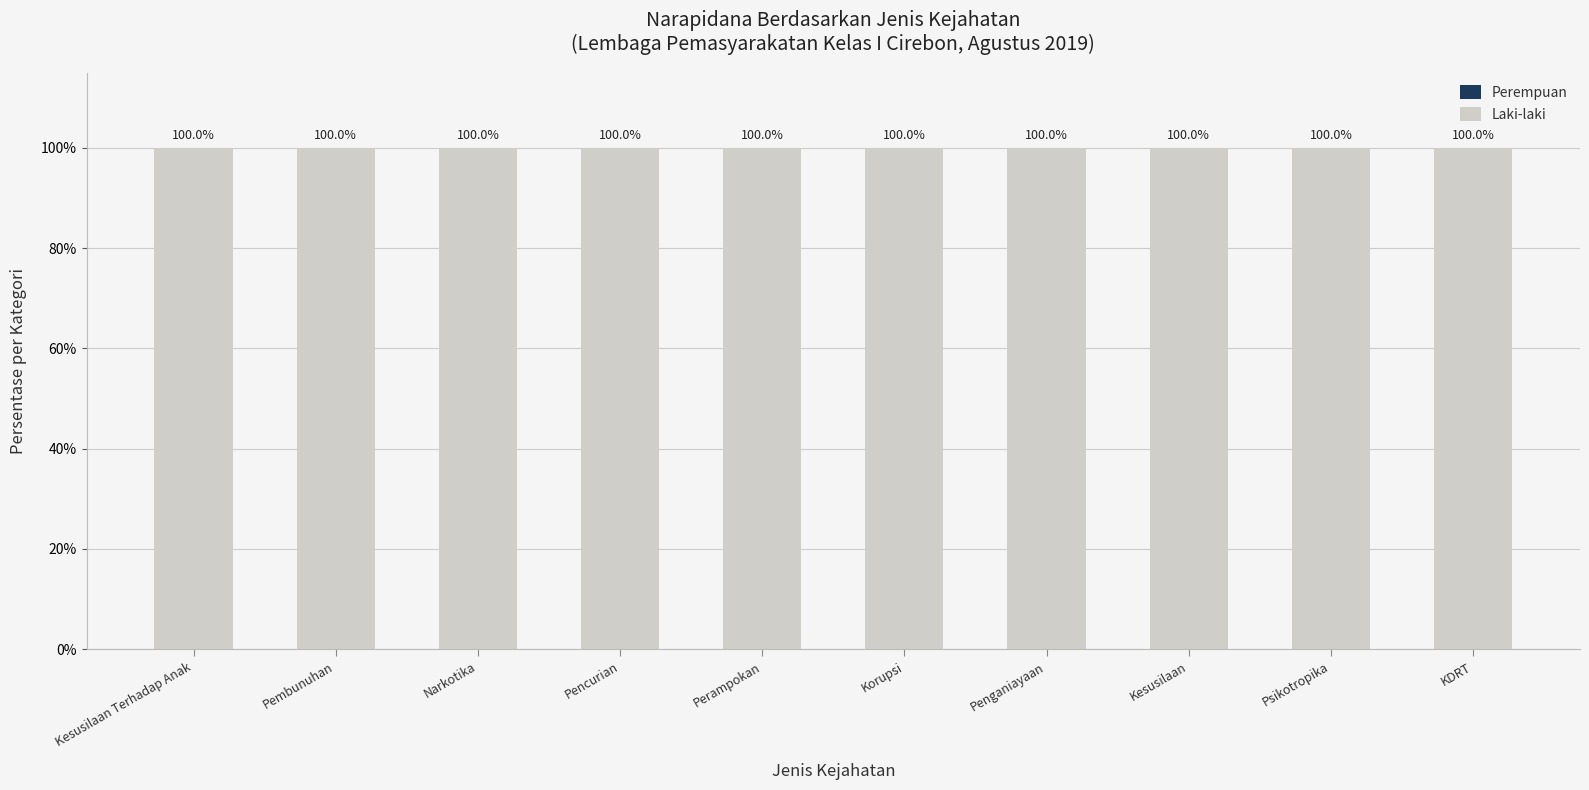

What is the difference between the highest and lowest values at Penganiayaan?

100